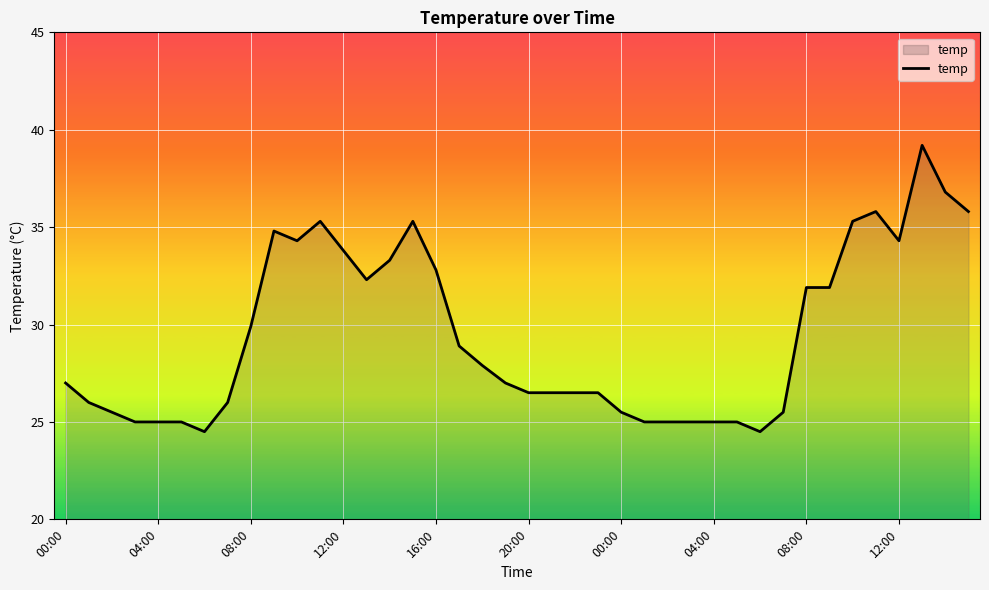

What is the difference between the maximum and minimum values?

14.7